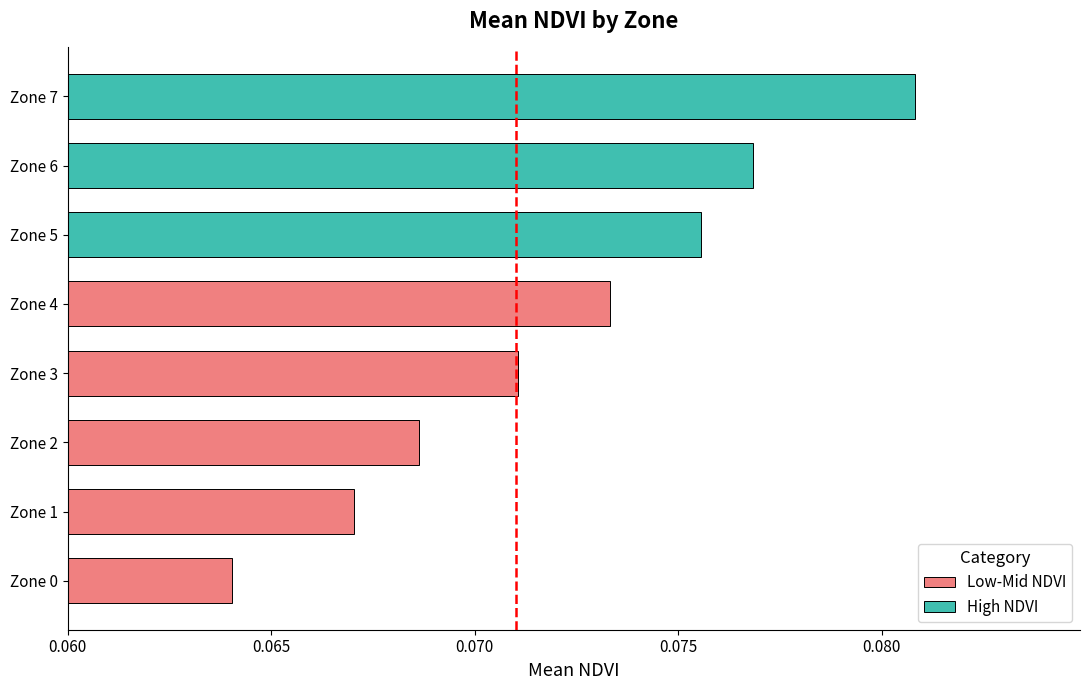

Does the chart contain any negative values?

No